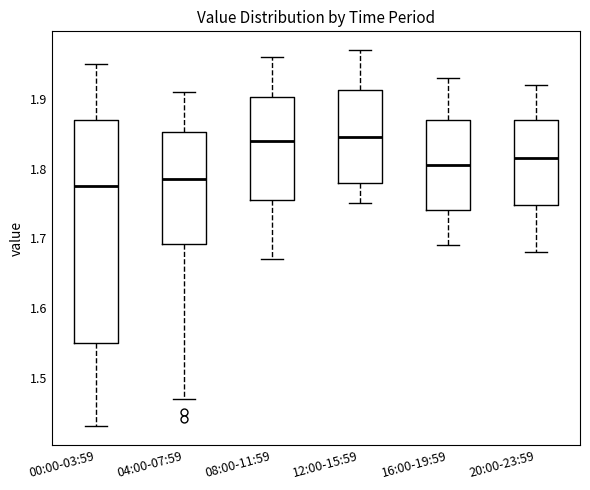

Reading left to right, read every box against the y-axis: the position of its median line, the range the box covers, and the ends of its whiskers. The values are not printed on the chart, so give them approximately, as read against the axis.

00:00-03:59: median 1.78, box 1.55 to 1.87, whiskers 1.43 to 1.95
04:00-07:59: median 1.79, box 1.69 to 1.85, whiskers 1.47 to 1.91
08:00-11:59: median 1.84, box 1.76 to 1.90, whiskers 1.67 to 1.96
12:00-15:59: median 1.85, box 1.78 to 1.91, whiskers 1.75 to 1.97
16:00-19:59: median 1.81, box 1.74 to 1.87, whiskers 1.69 to 1.93
20:00-23:59: median 1.82, box 1.75 to 1.87, whiskers 1.68 to 1.92